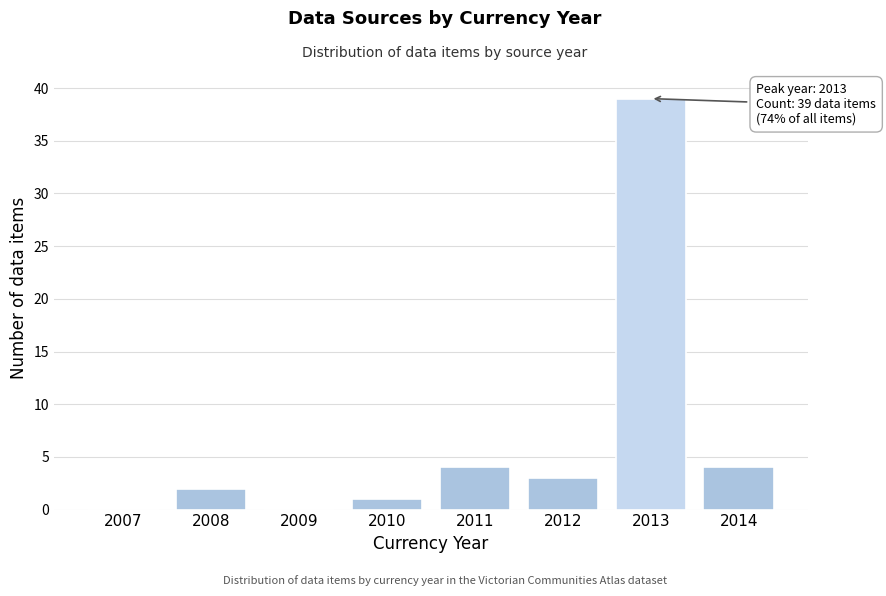

Reading left to right, transcribe all the data shown in this chart.

2007=0	2008=2	2009=0	2010=1	2011=4	2012=3	2013=39	2014=4